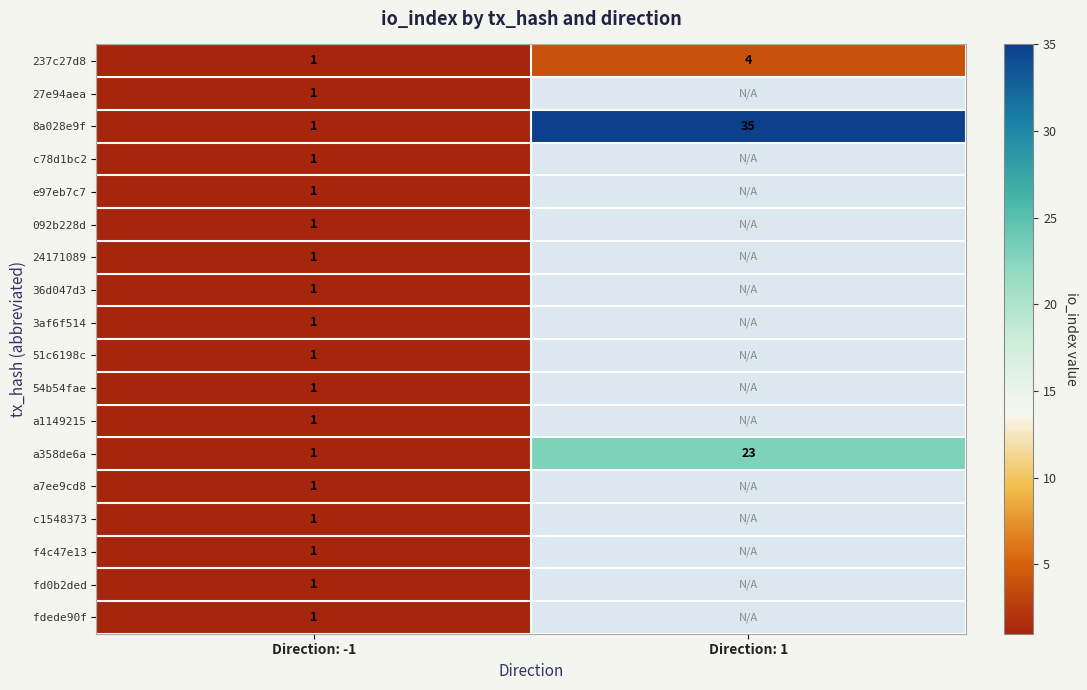

The value of 8a028e9f at Direction: 1 is 55. True or false?

False